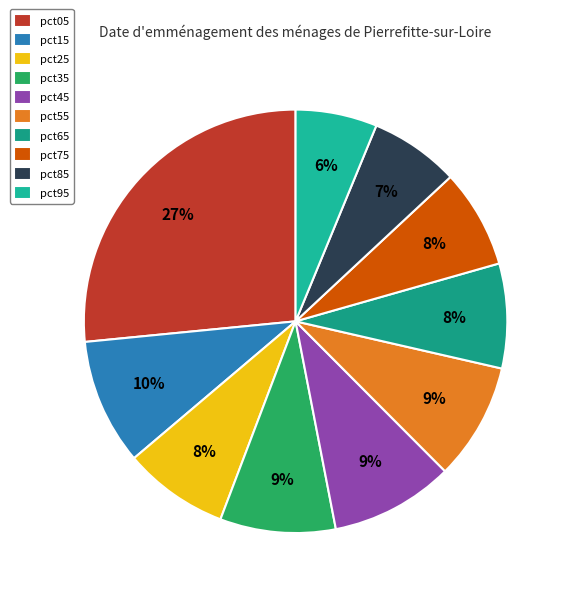

How many segments does this pie chart have?

10